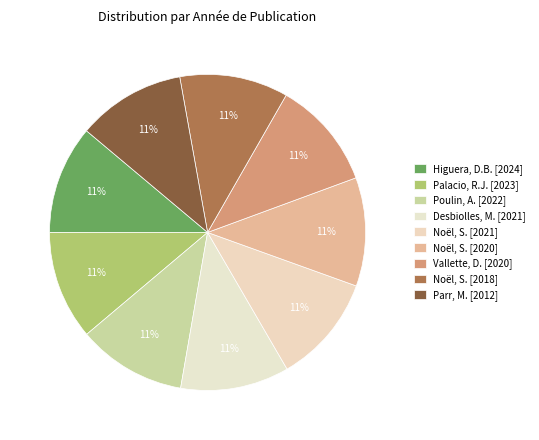

Which category has the biggest portion of the pie?

Higuera, Donna Barba (2024)